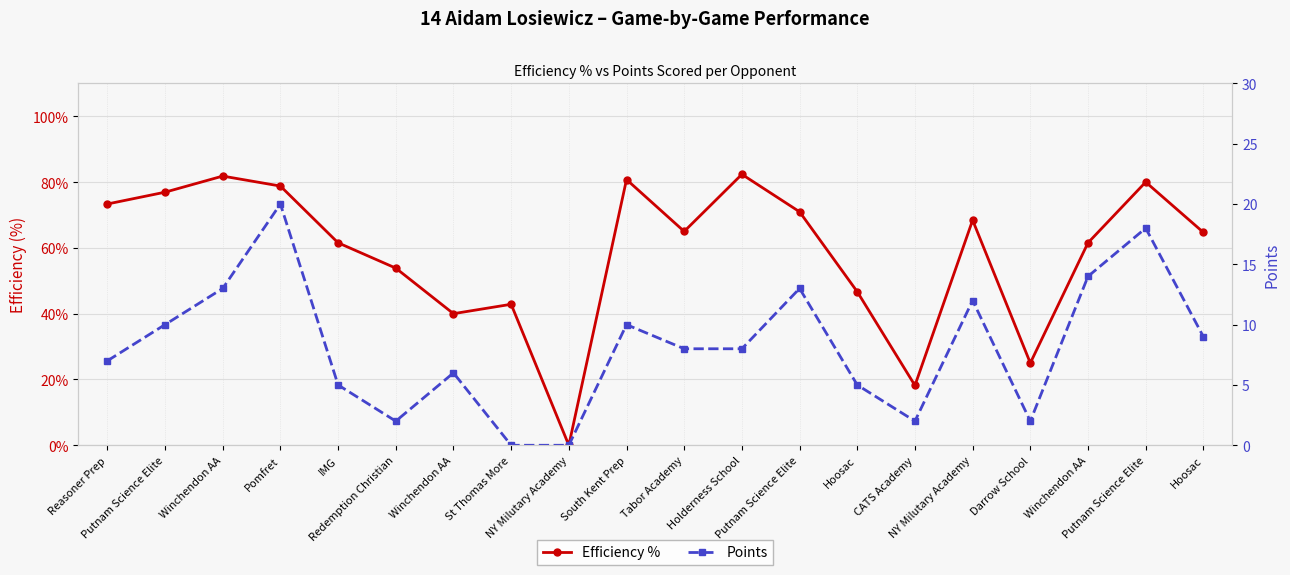

Which has a higher value, Holderness School or Putnam Science Elite?

Holderness School